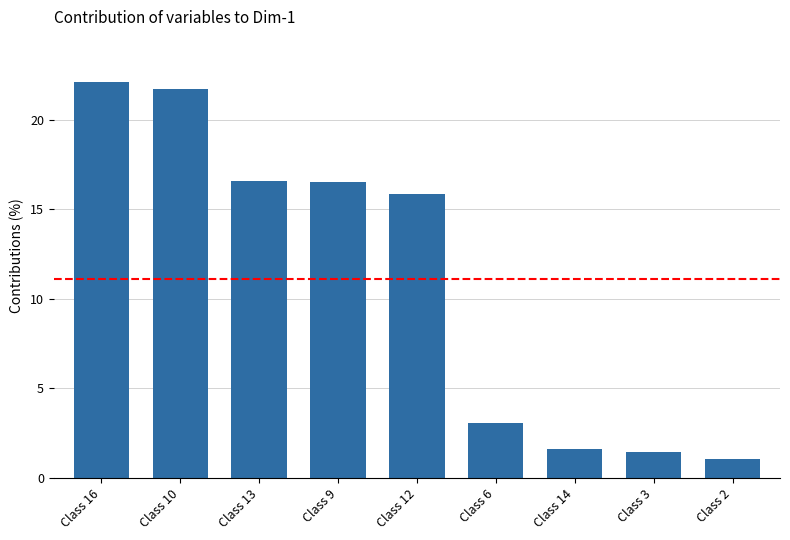

The value at Class 10 is 21.7. True or false?

True